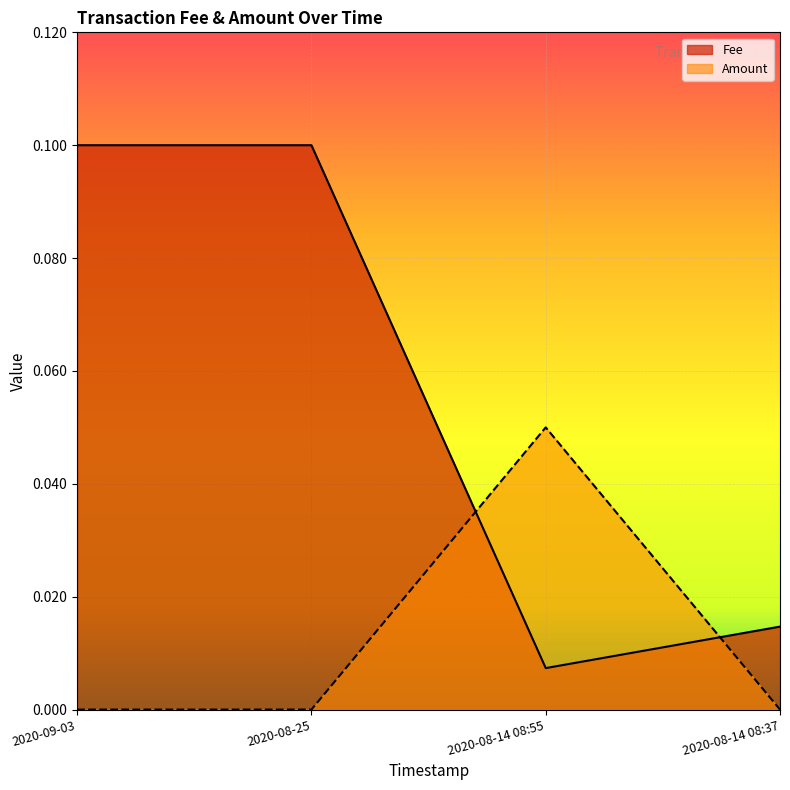

True or false: Fee and Amount cross at least once.

True